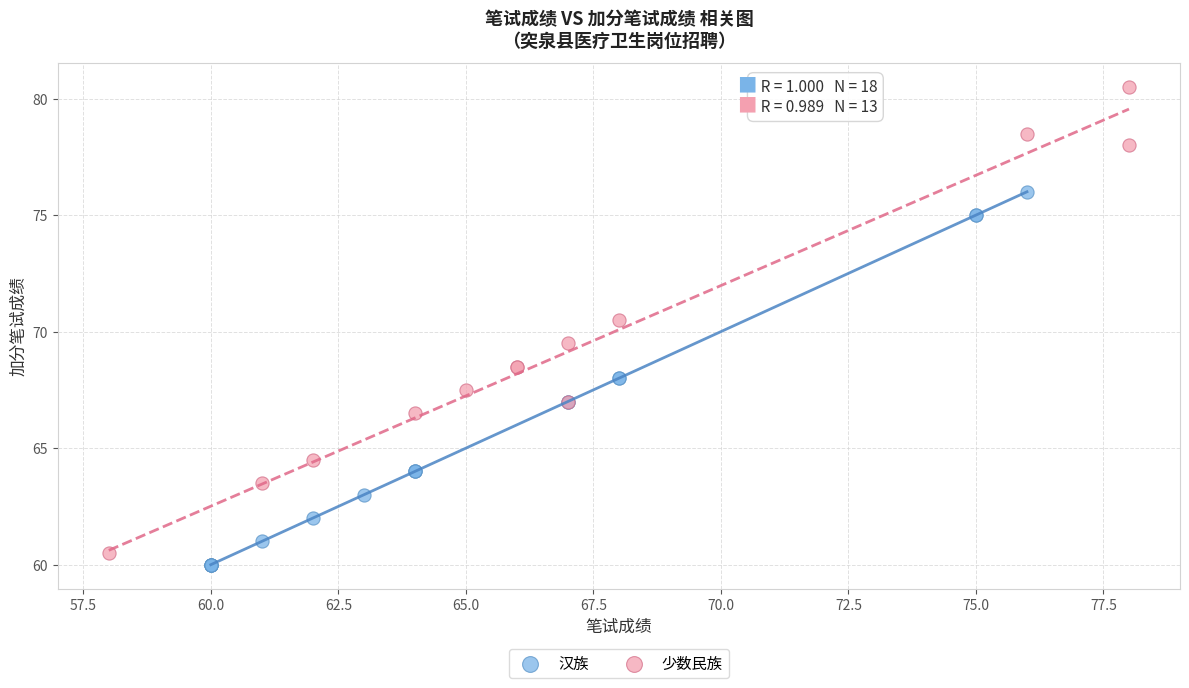

Which series has the widest spread of Y values?

少数民族